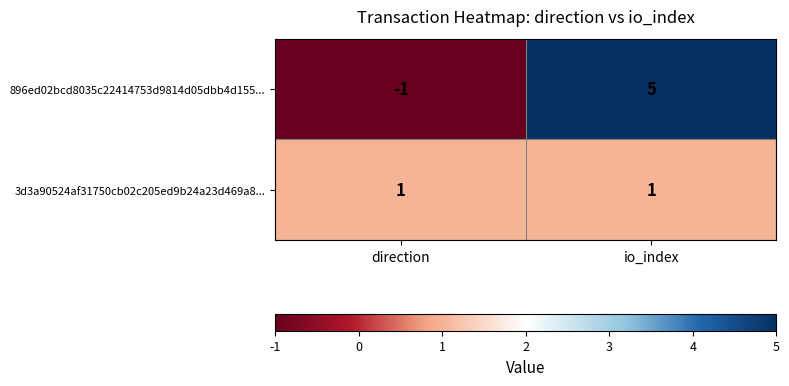

True or false: 896ed02bcd8035c22414753d9814d05dbb4d155... has a value of 5 at io_index.

True